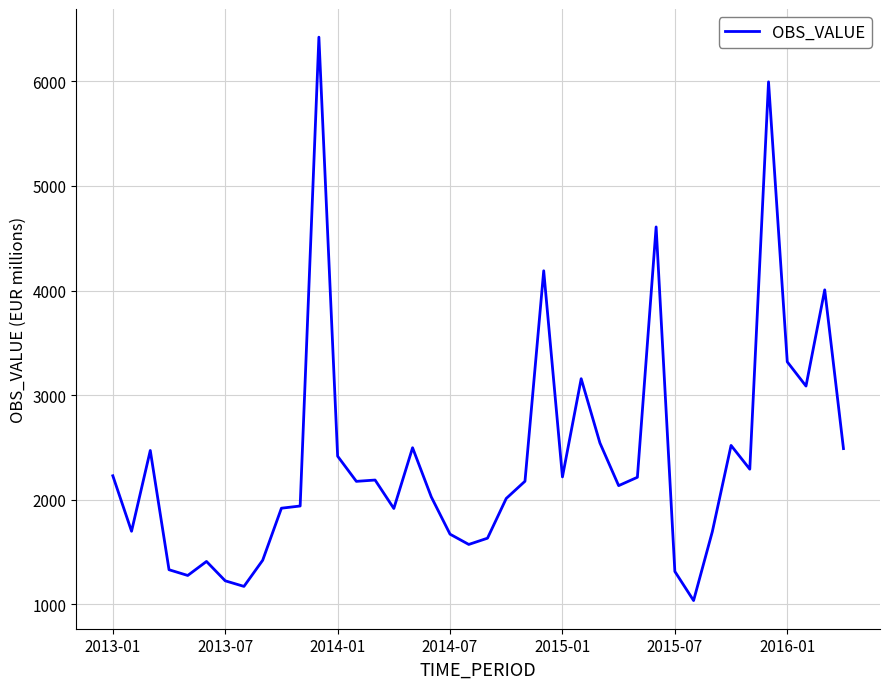

What is the smallest value displayed?

1036.8